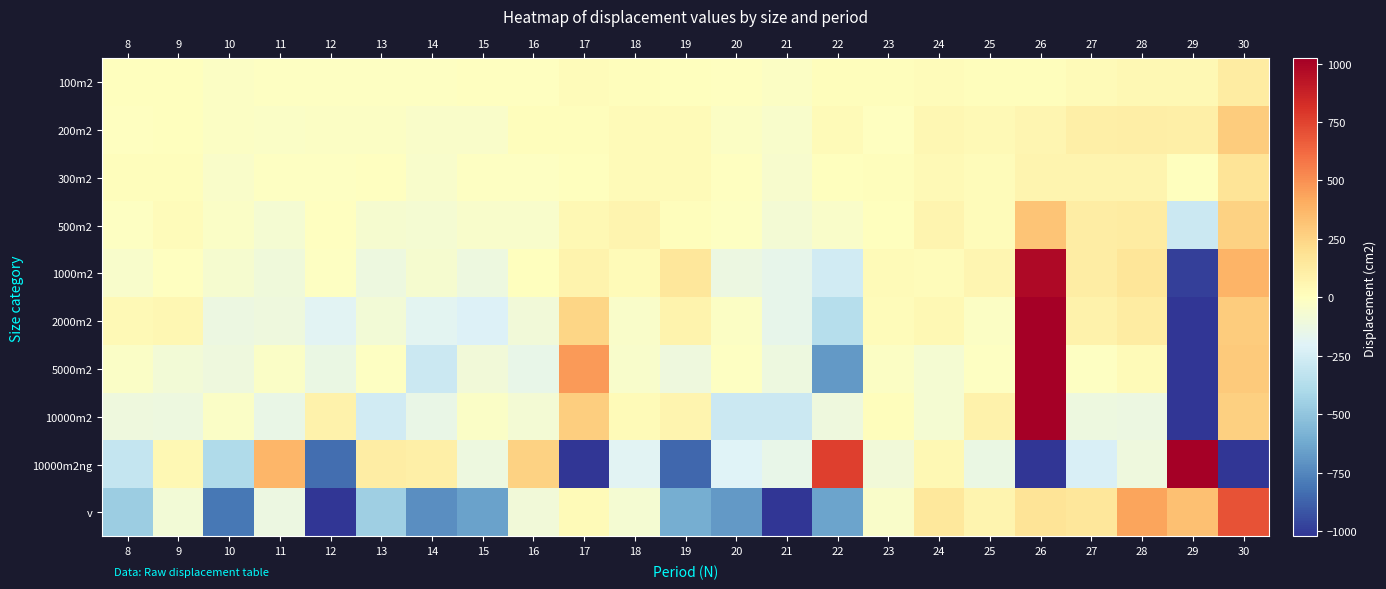

What is the total value across all series at 27?

303